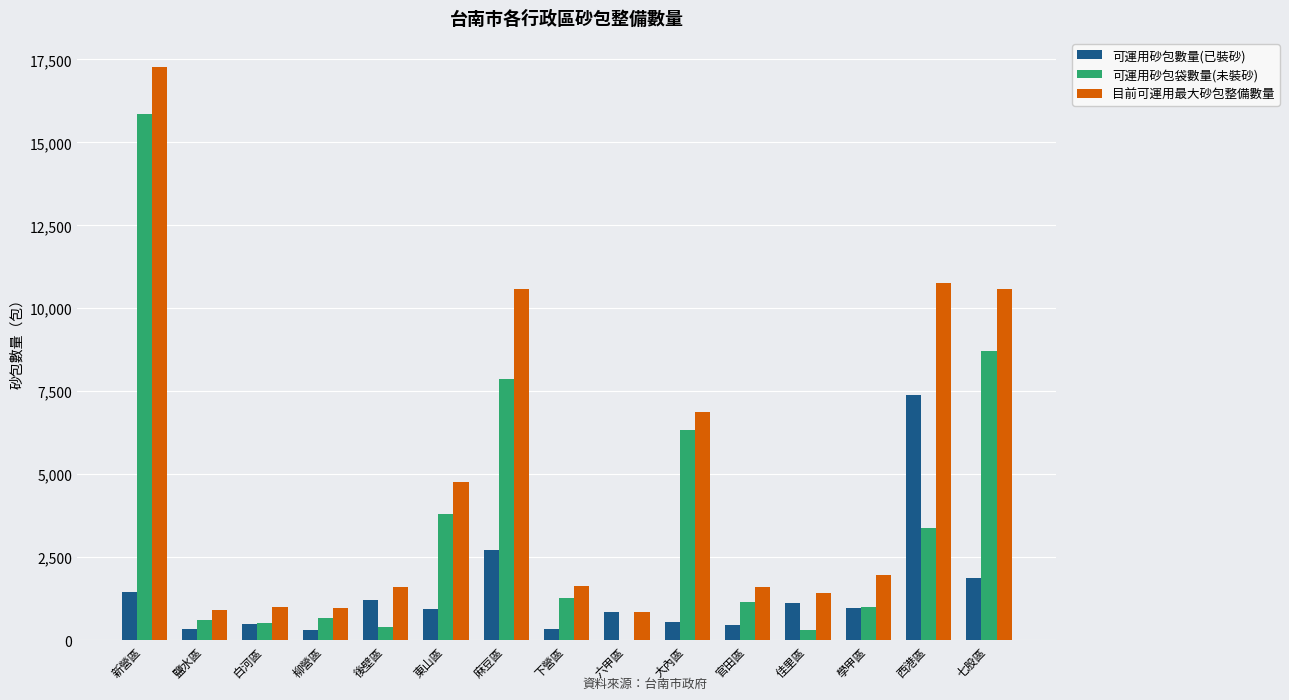

Read the 可運用砂包數量(已裝砂) value at 六甲區.

846